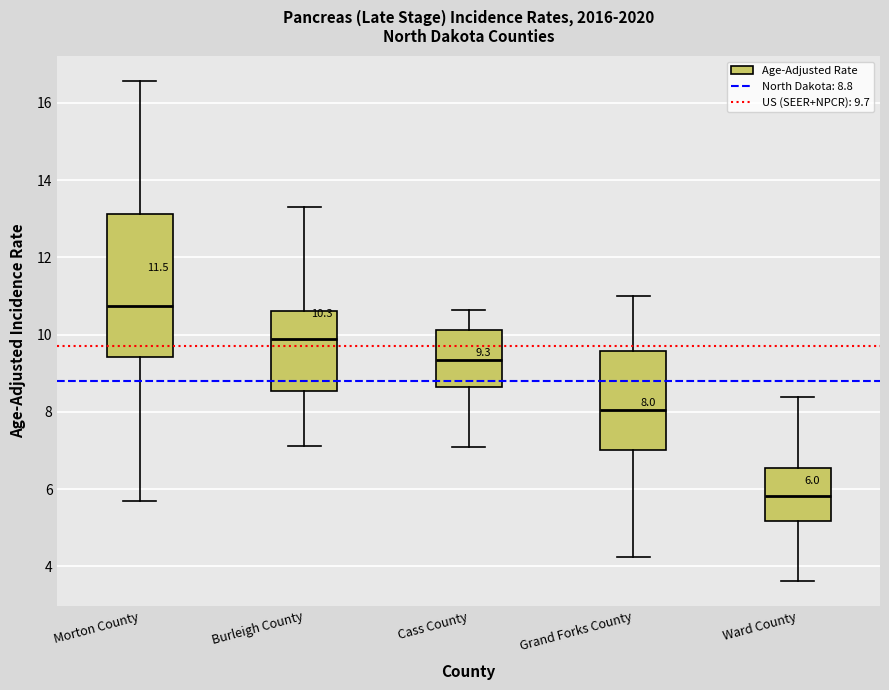

Which box's median line is the lowest?

Ward County